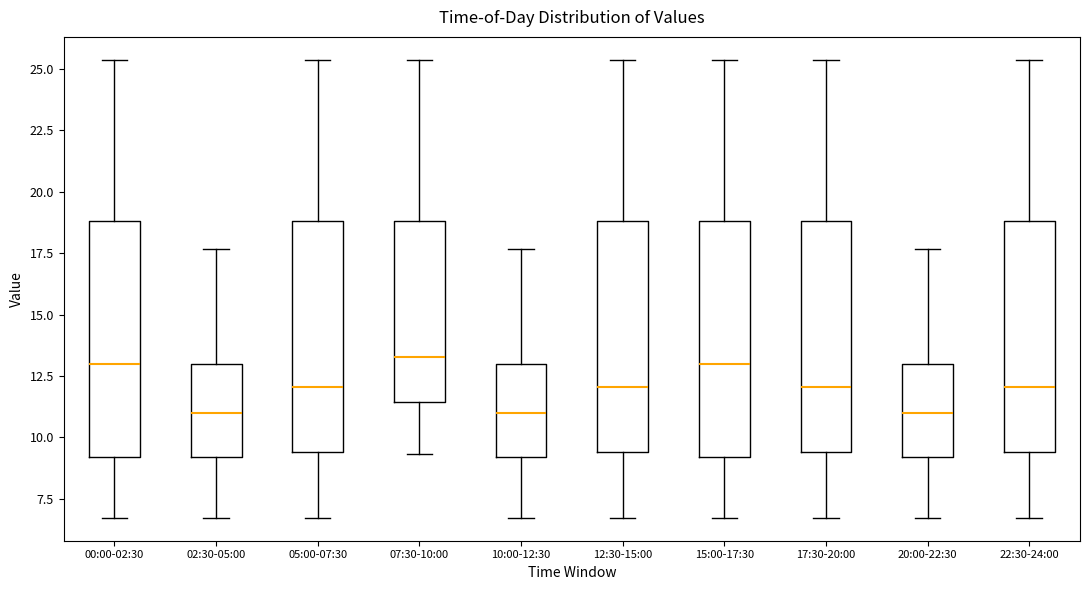

Where is the lower edge of the box for 10:00-12:30 on the y-axis? The values are not printed on the chart, so give them approximately, as read against the axis.

9.0